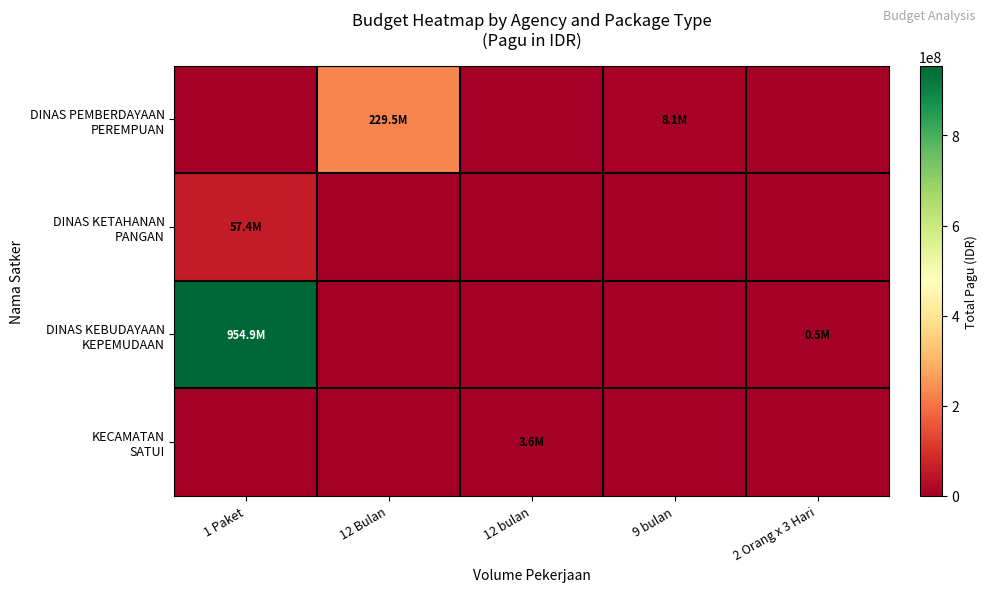

What is the difference between the highest and lowest values at 12 Bulan?

229543830